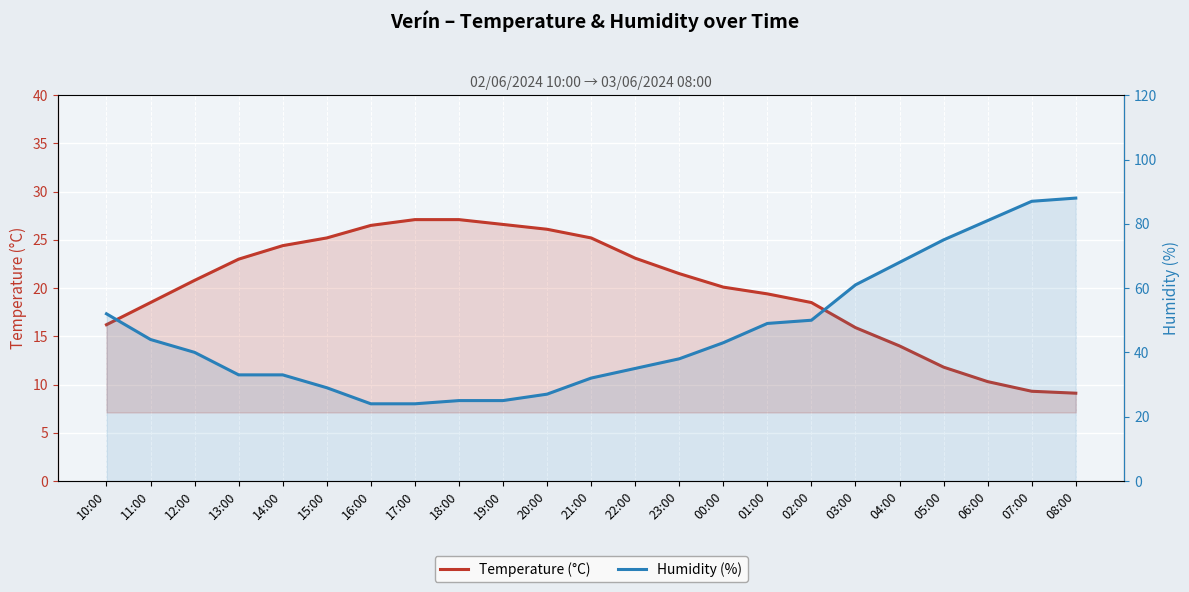

After their last crossing, which series has the higher values: Temperature (°C) or Humidity (%)?

Humidity (%)